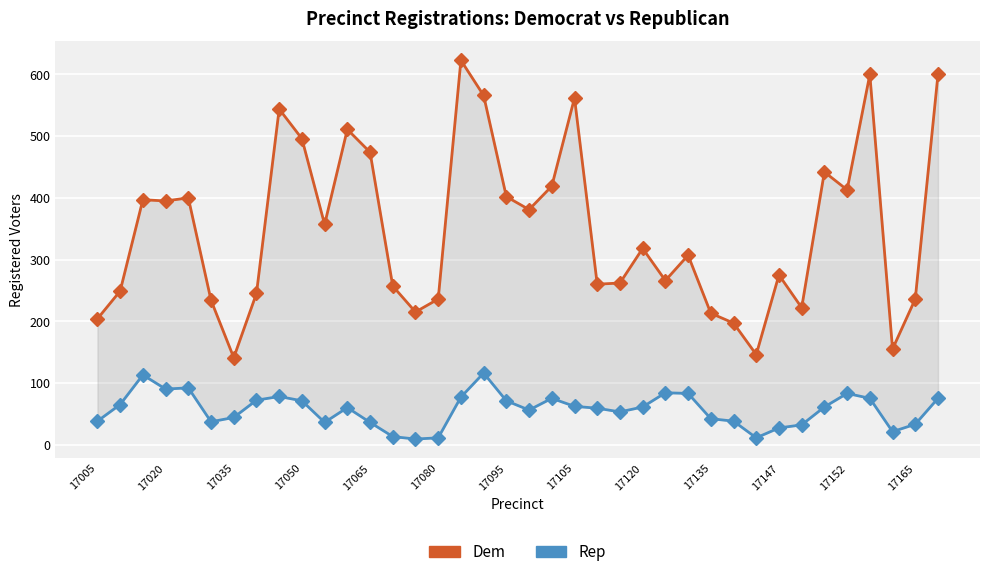

Reading left to right, what are all the values shown in this chart?

Dem: 204	249	397	395	400	234	141	245	544	496	357	511	474	257	215	236	623	566	402	381	419	562	260	262	318	266	307	213	197	146	275	222	442	413	600	155	236	600
Rep: 38	65	113	90	92	37	44	72	78	71	36	60	36	13	9	11	77	116	71	56	75	62	59	53	61	84	83	42	38	11	27	32	61	83	75	21	33	75